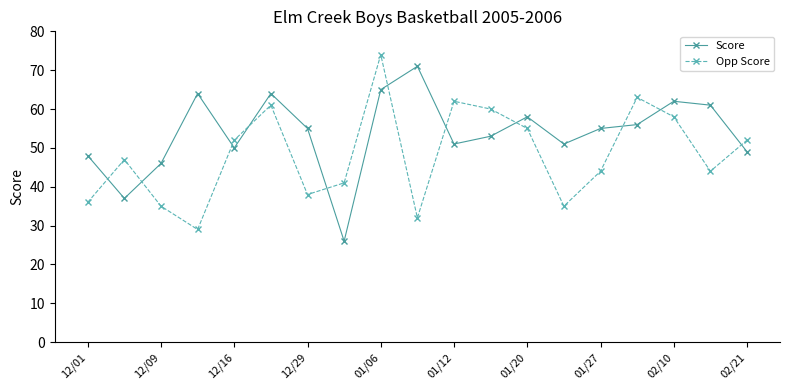

What is the value of the Score point at the 19th from the left?

49